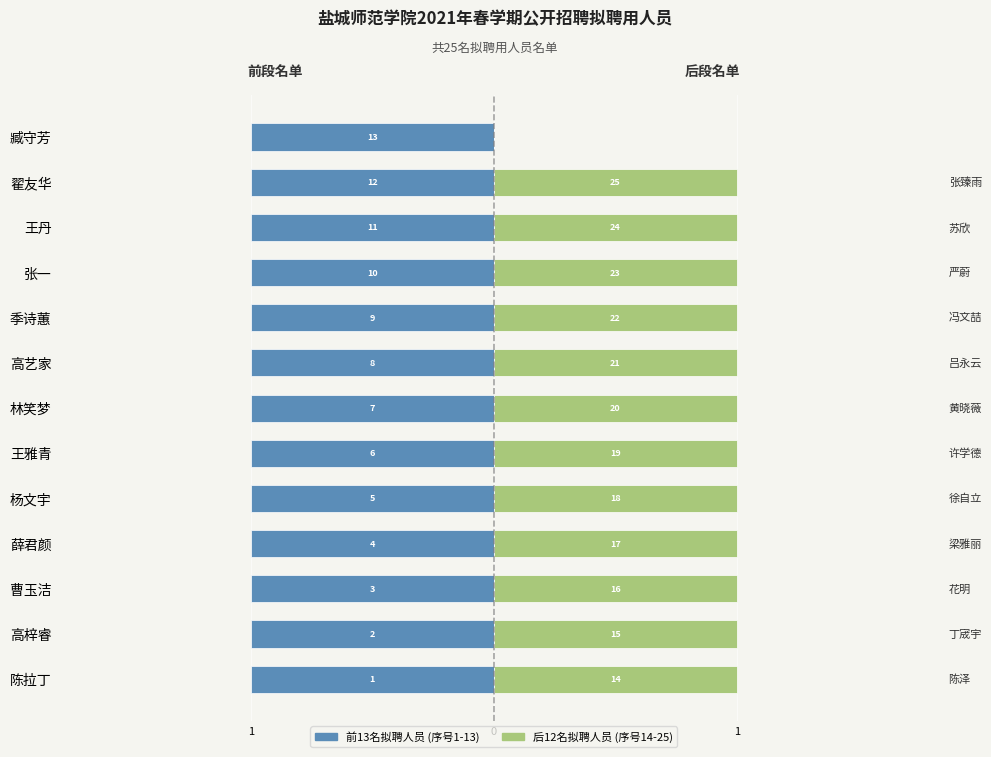

How many series are shown in this chart?

2